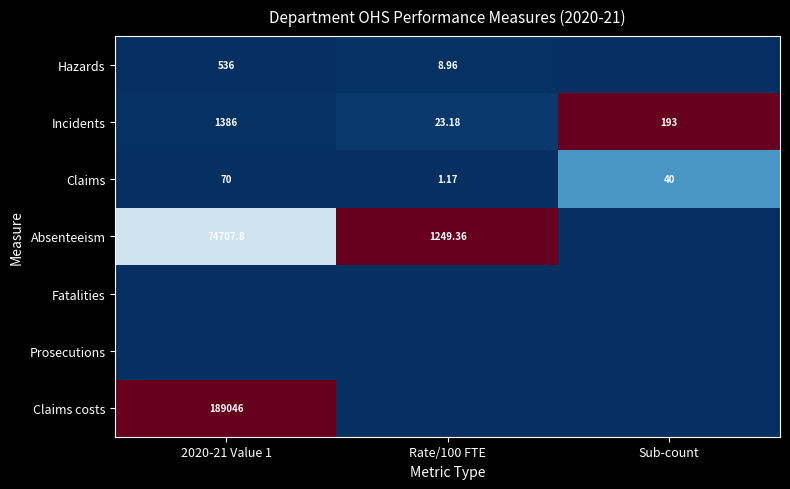

Where is Claims nearest to the value 35?

Sub-count